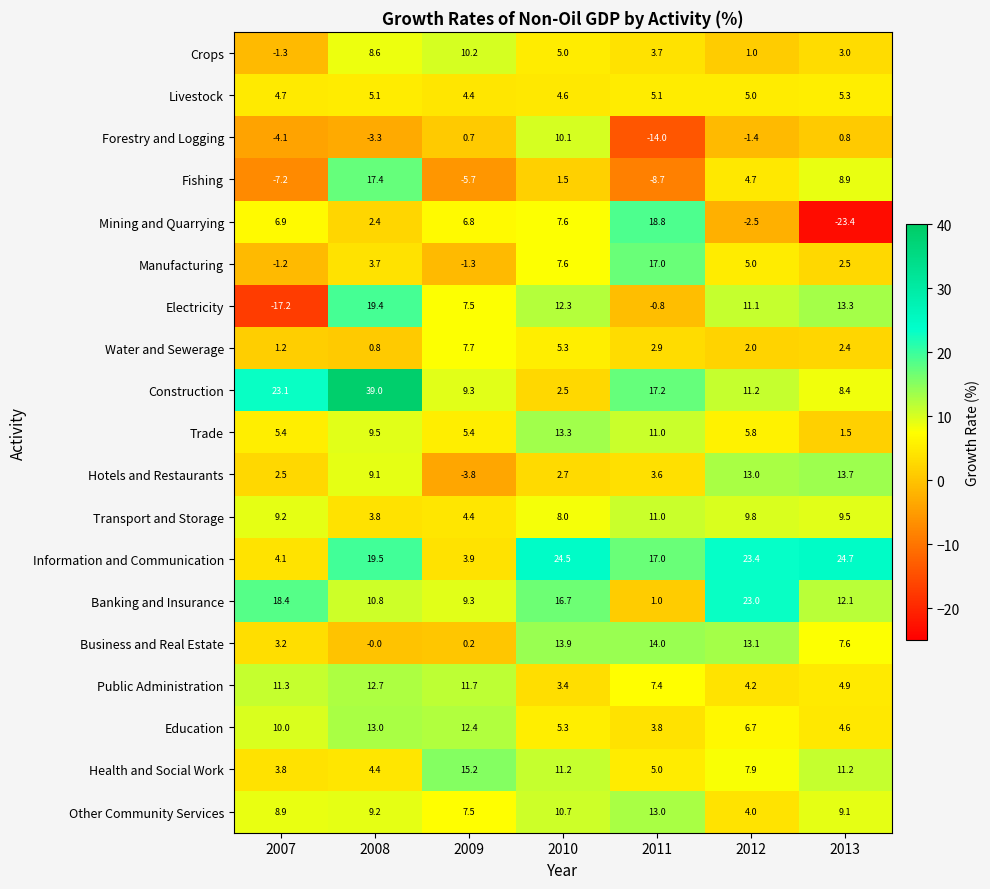

Which series has the largest range (max minus min)?

Mining and Quarrying